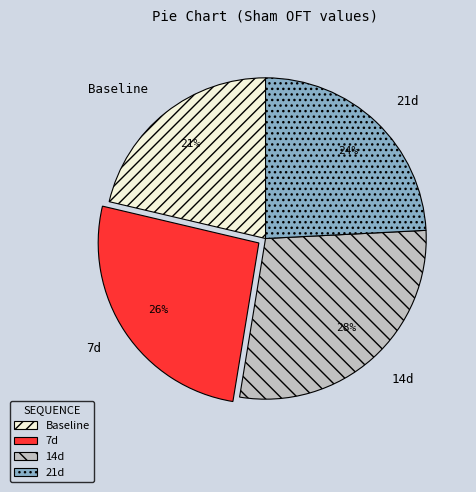

To the nearest percent, what is the average slice percentage?

25%